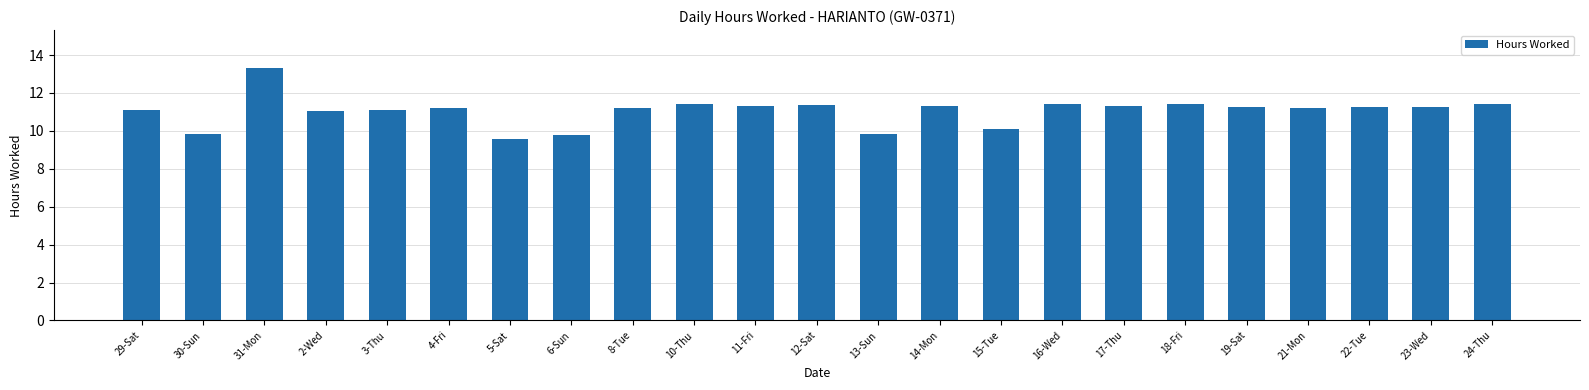

What value does the data have at 31-Mon?

13.3